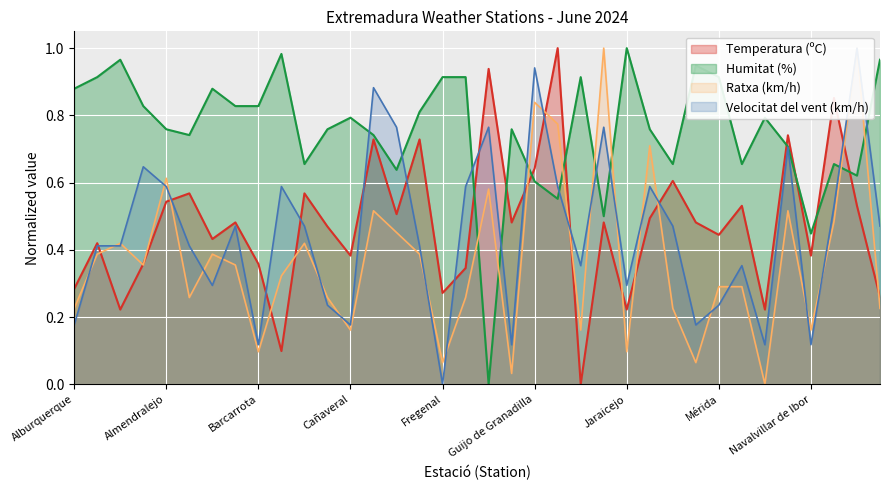

How many distinct data groups are displayed?

4